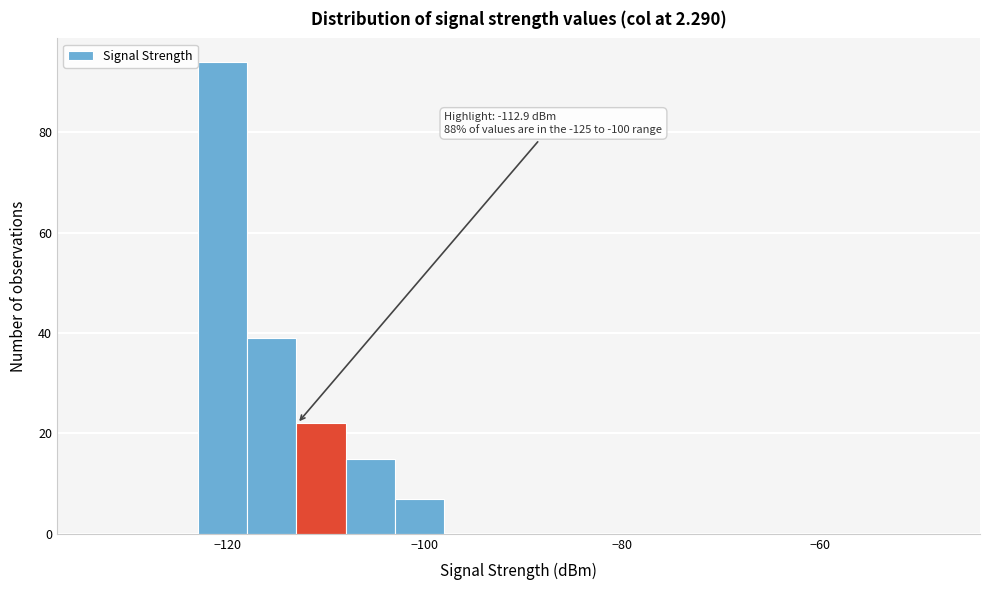

Read against the x-axis, roughly where is the centre of the tallest bar?

-120